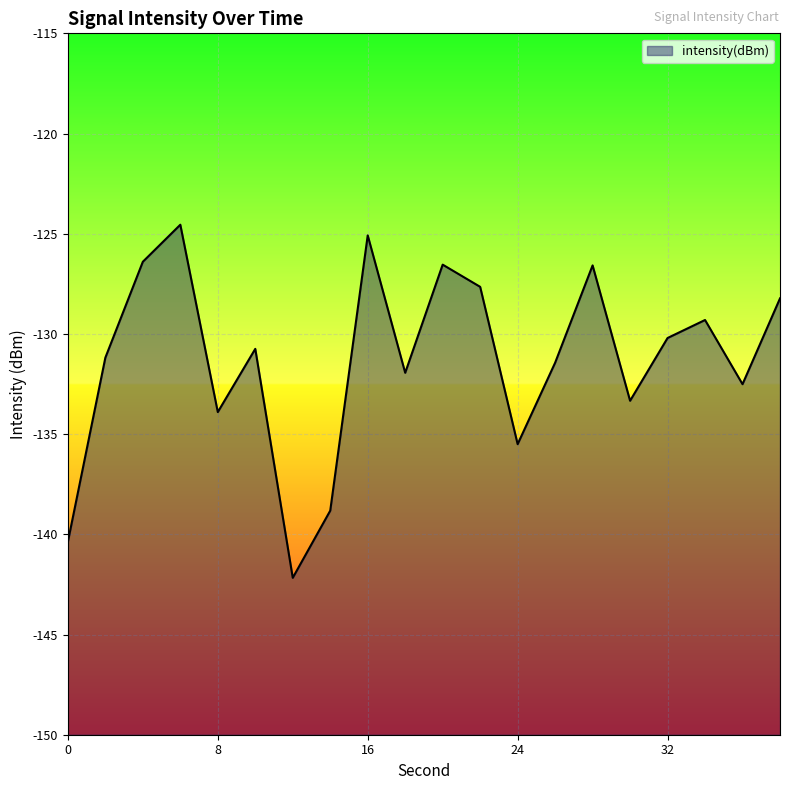

What is the greatest value displayed?

-124.5